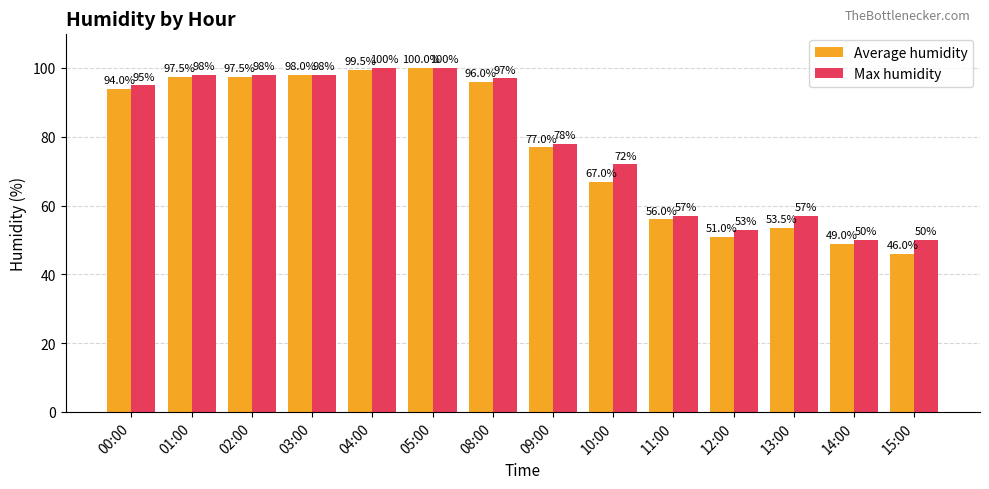

At which label is Average humidity closest to 73?

09:00